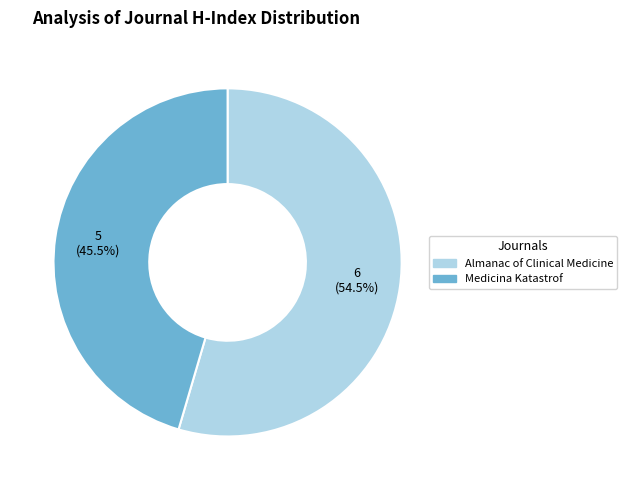

Approximately how many times larger is the value at Medicina Katastrof compared to Almanac of Clinical Medicine?

0.8